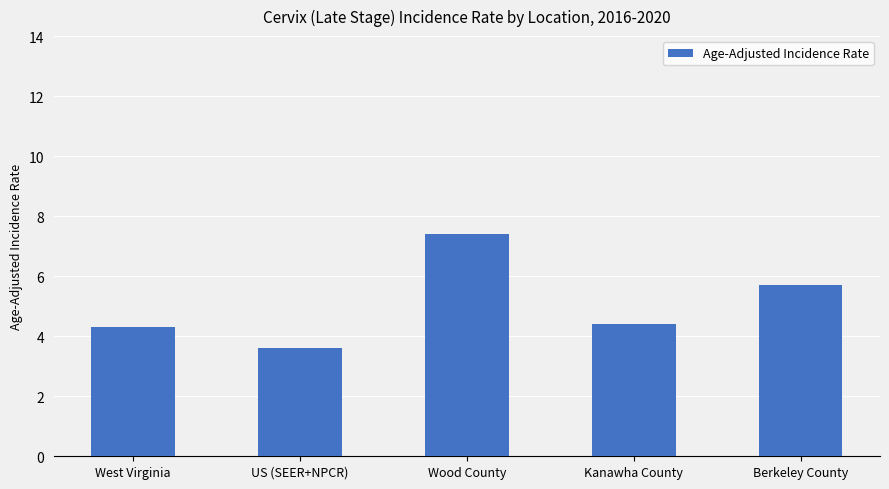

True or false: the data shows 2.0 at West Virginia.

False